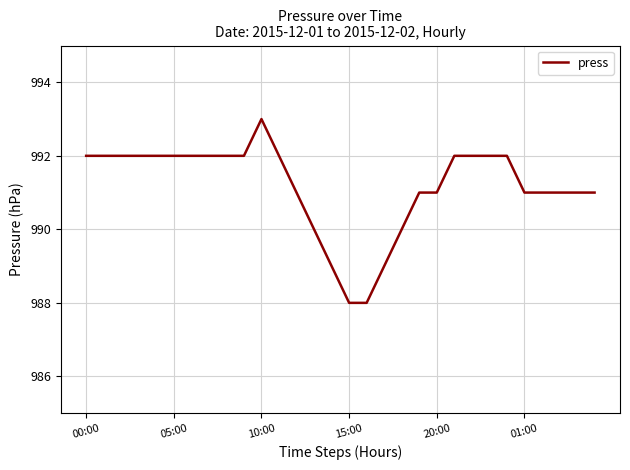

What is the maximum value shown in the chart?

993